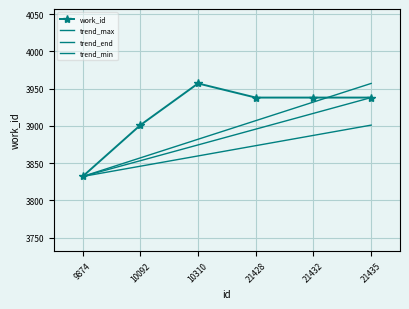

At which label is the value closest to 3894?

10092